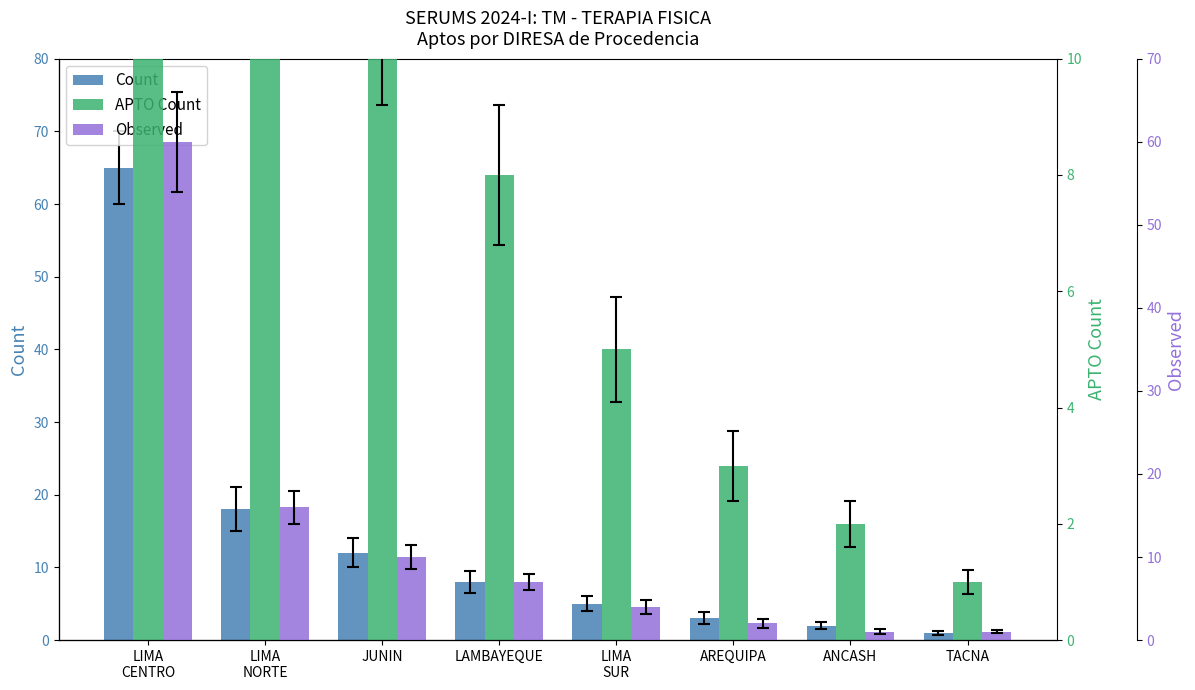

What is the minimum value shown in the chart?

1